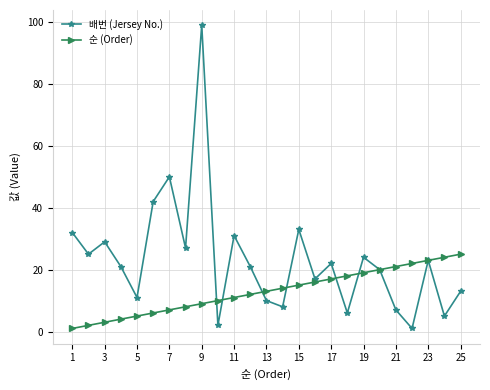

Which series has the largest total across all categories?

배번 (Jersey No.)